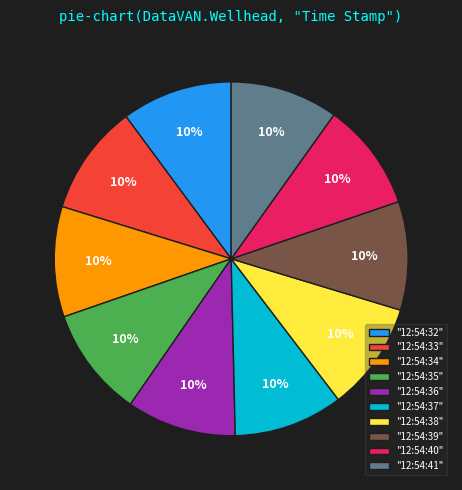

To the nearest percent, what is the average slice percentage?

10%